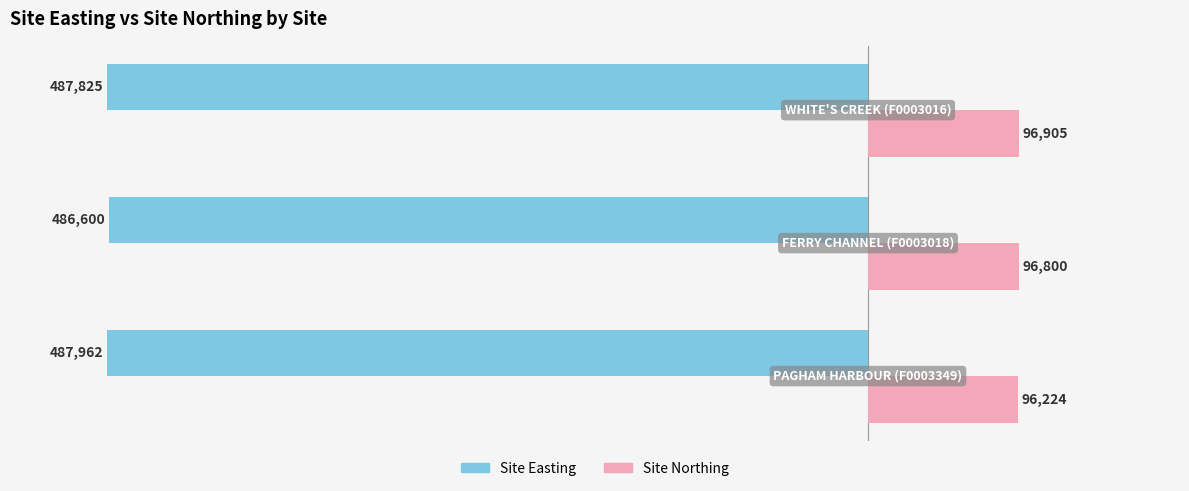

How many distinct data groups are displayed?

2